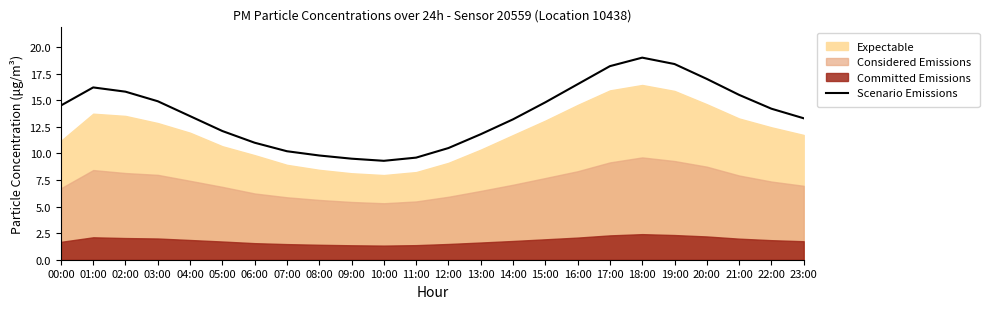

Which category has the highest value in the Scenario Emissions series?

18:00